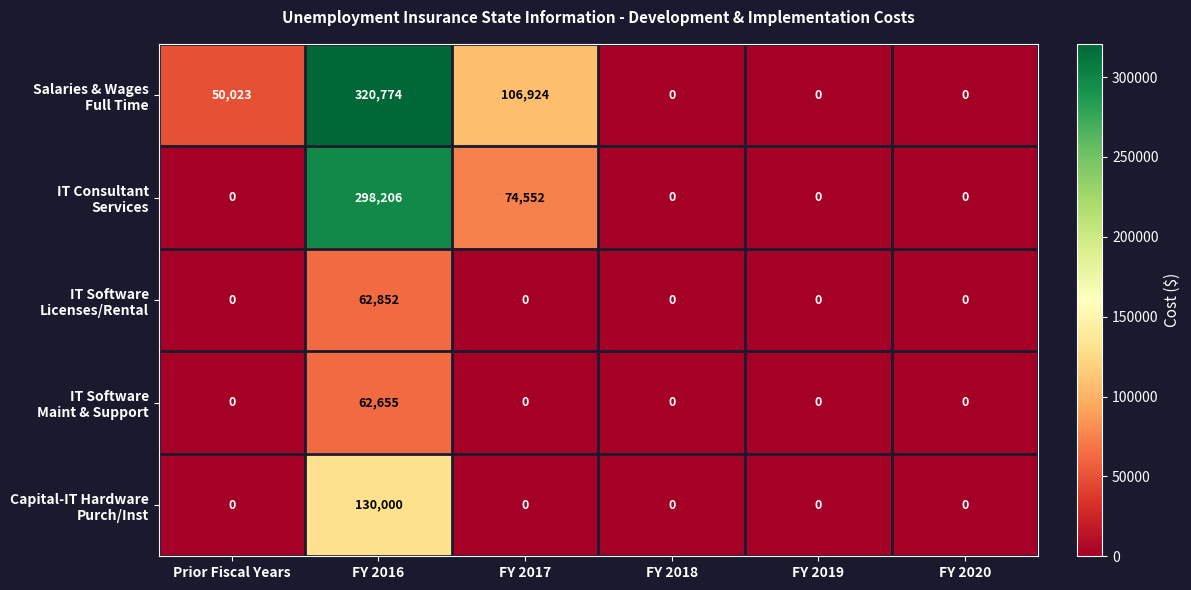

At how many categories does at least one series exceed 36562?

3